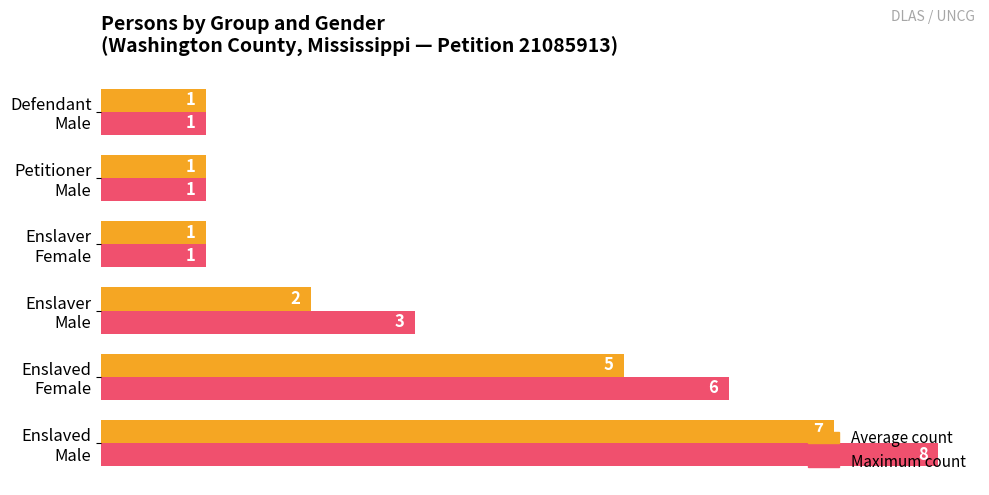

Count the Average count values in the range 1 to 5.

5